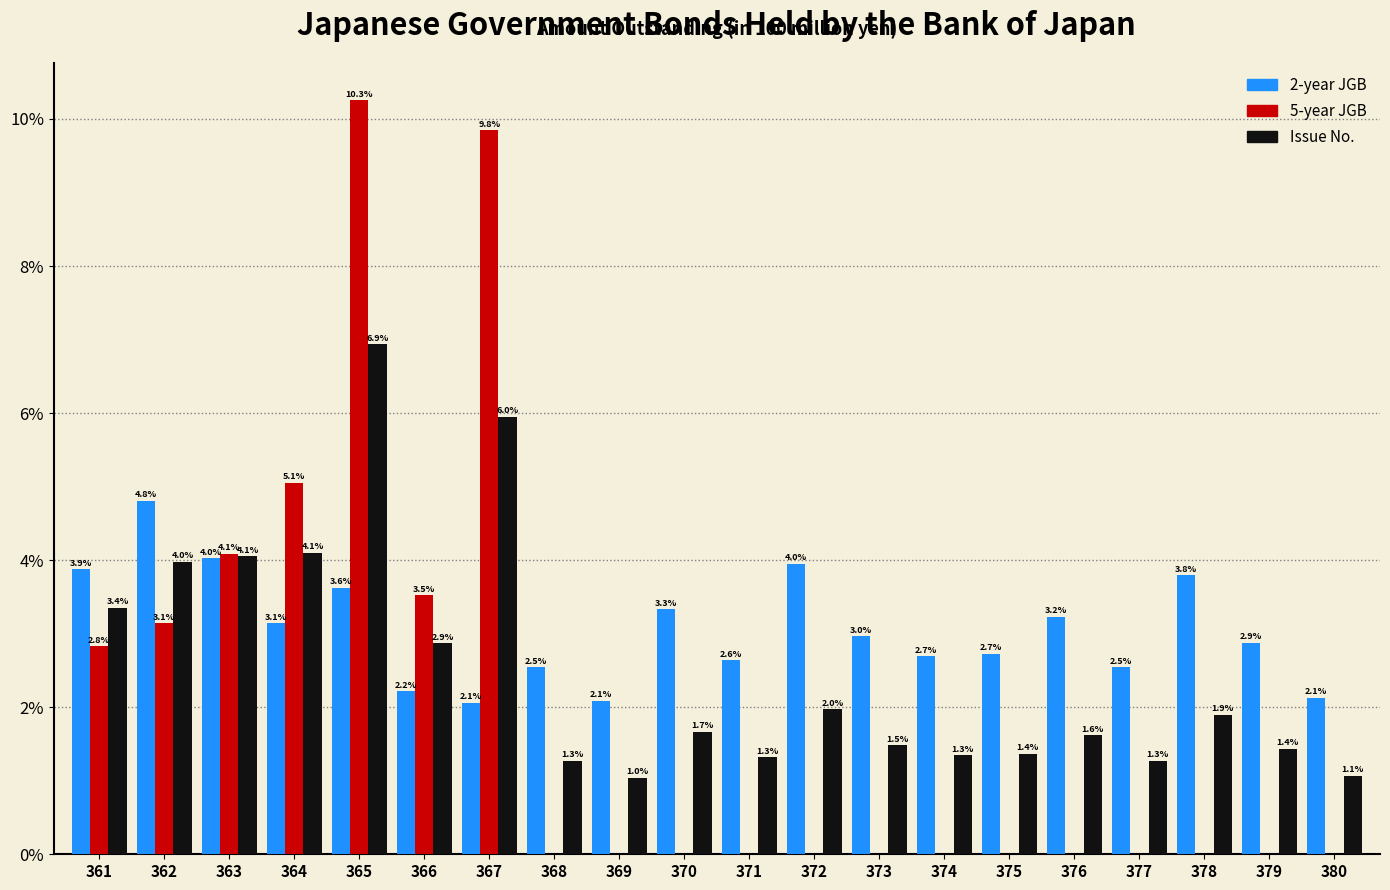

At which category is the sum across all series the highest?

365